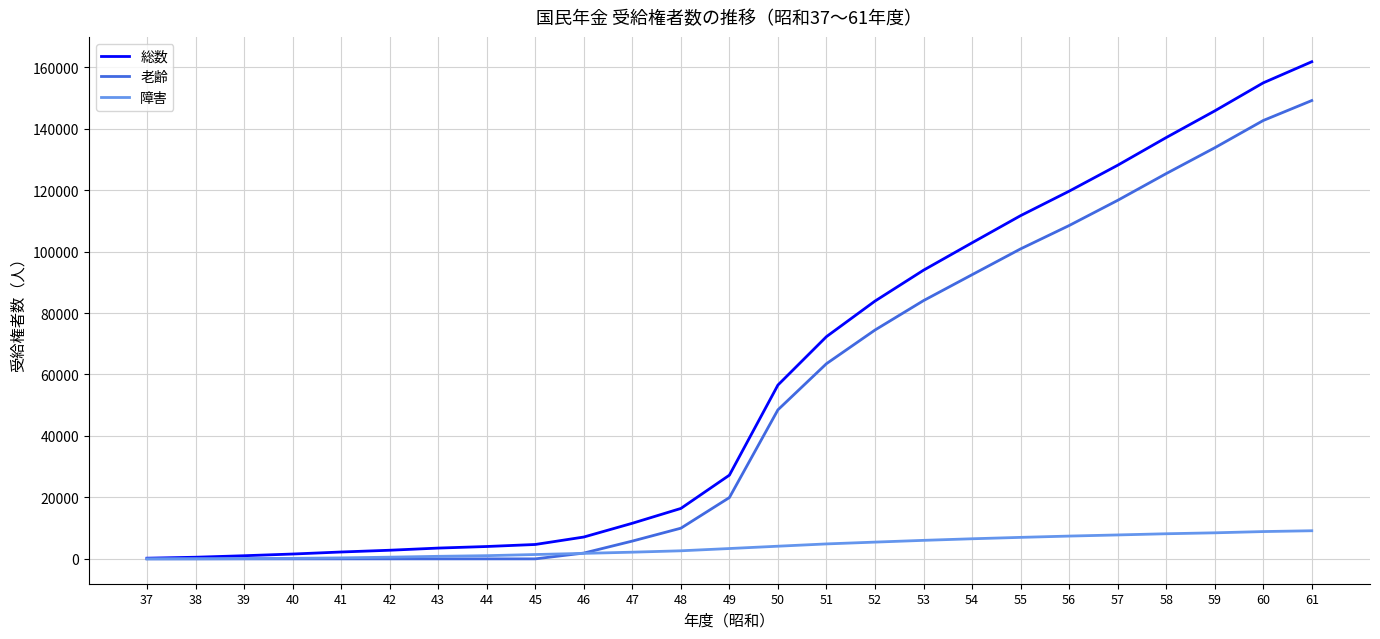

Which series has the largest total across all categories?

総数